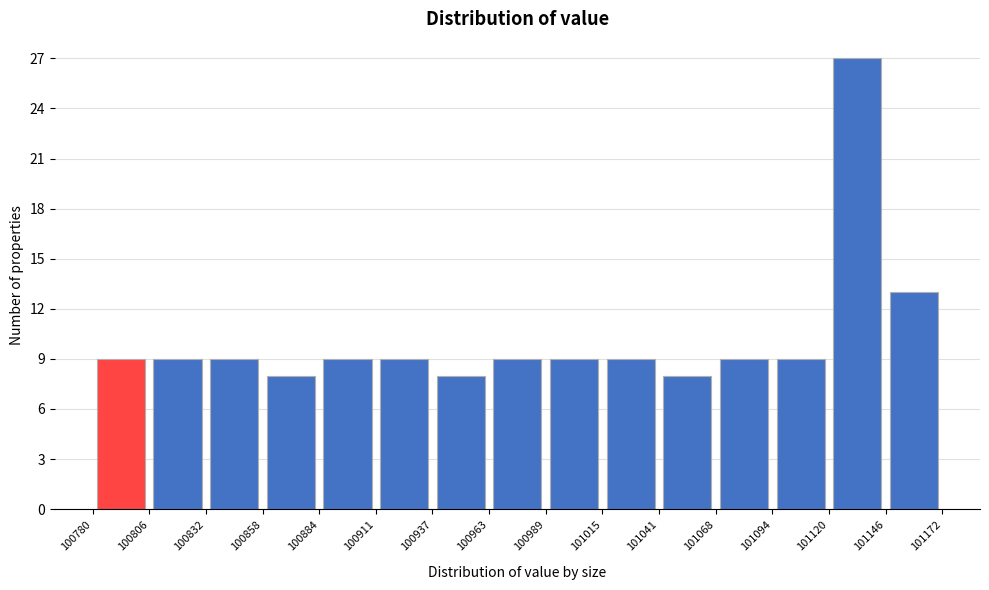

Which range on the x-axis has the tallest bar?

101120 to 101146